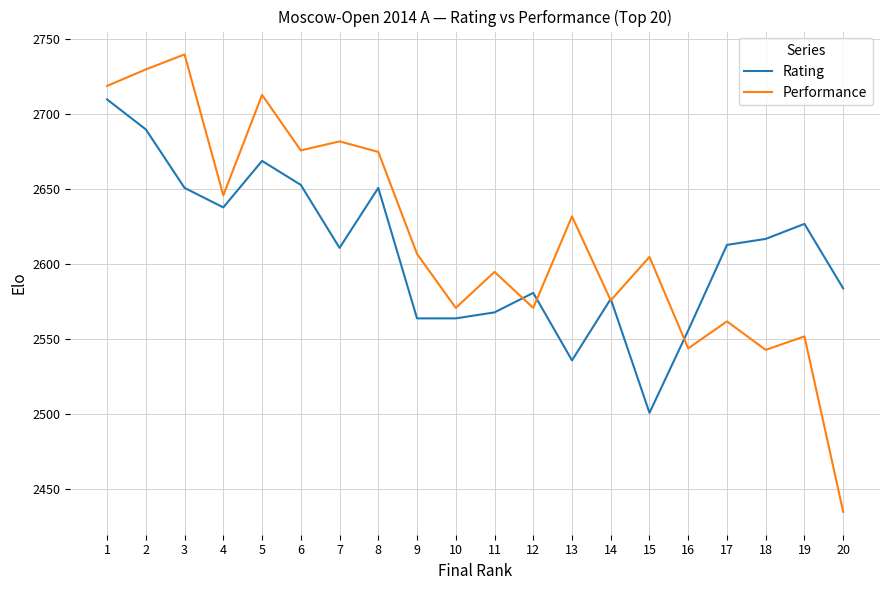

At which category does Rating reach its first local valley?

4